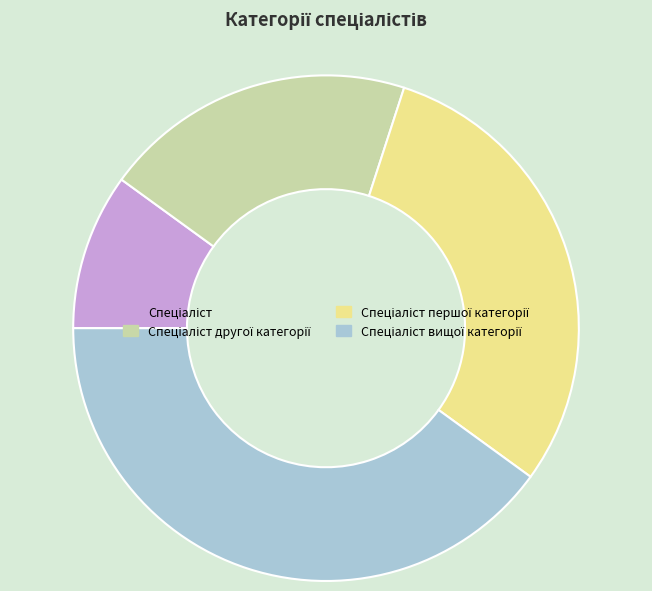

Does any single category account for the majority?

No